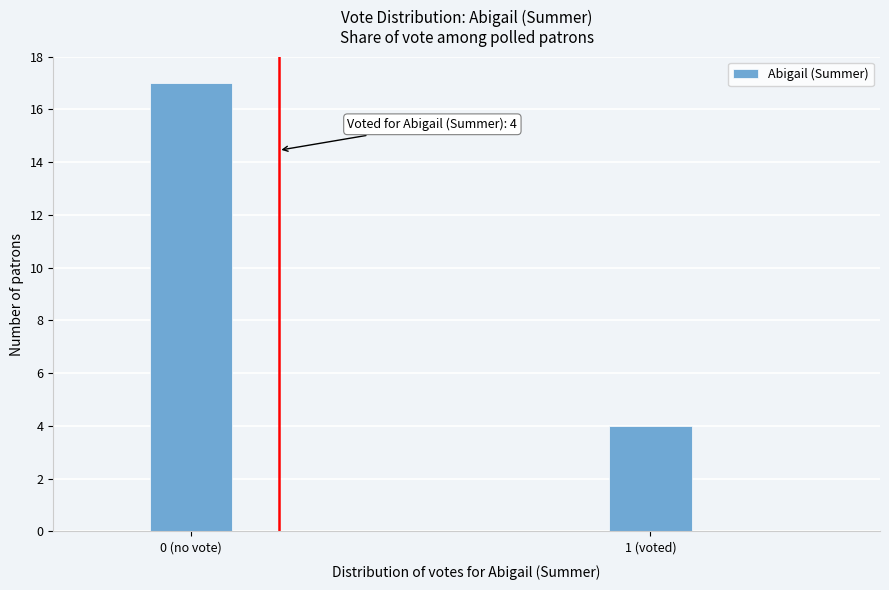

Reading left to right, list all the values displayed in this chart.

0 (no vote)=17	1 (voted)=4